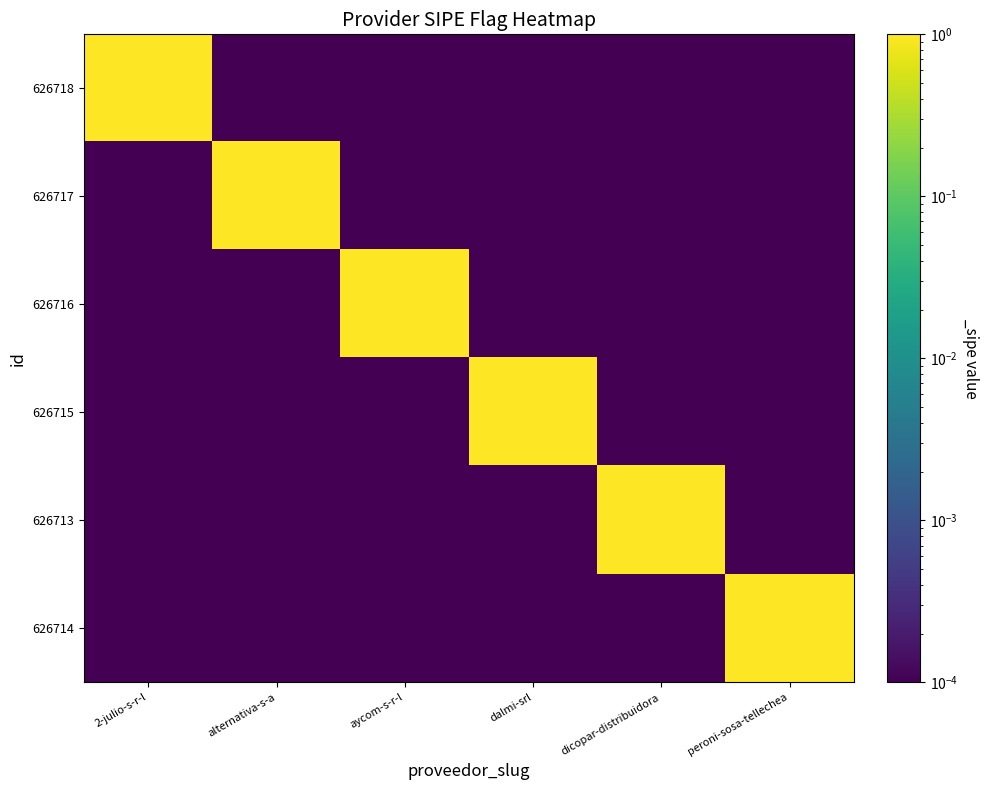

Rank the series by their maximum value, from lowest to highest.

626718, 626717, 626716, 626715, 626713, 626714